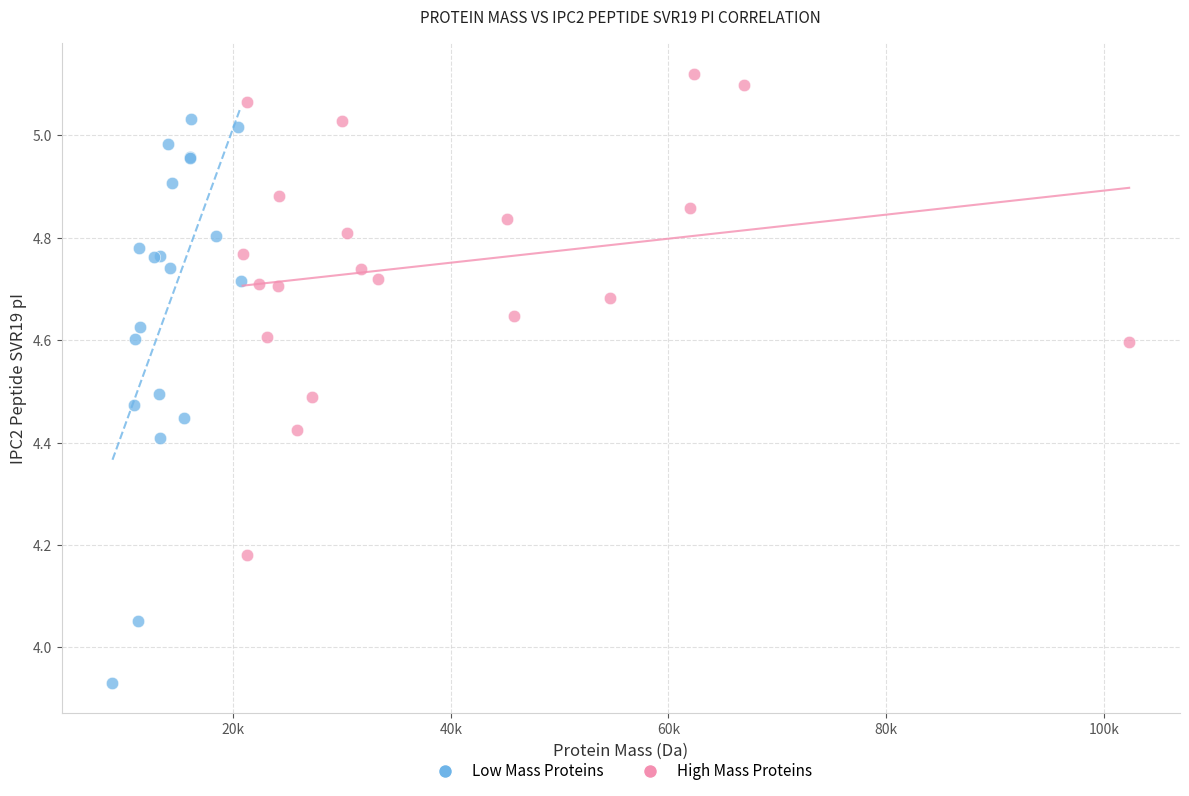

Which series contains the lowest Y value?

Low Mass Proteins